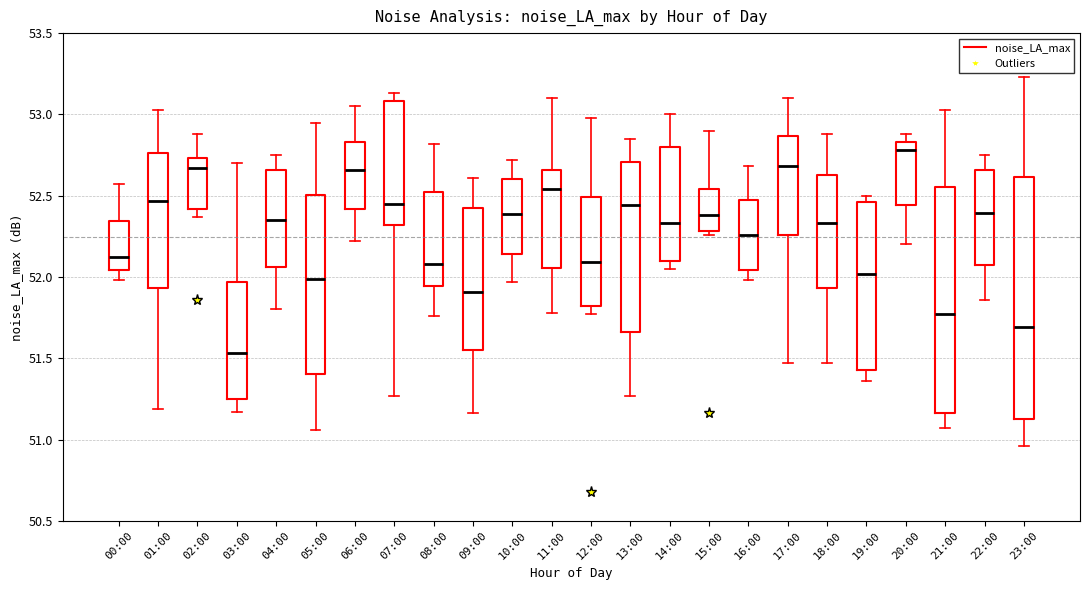

Reading left to right, read every box against the y-axis: the position of its median line, the range the box covers, and the ends of its whiskers. The values are not printed on the chart, so give them approximately, as read against the axis.

00:00: median 52.10, box 52.05 to 52.35, whiskers 52.00 to 52.55
01:00: median 52.45, box 51.95 to 52.75, whiskers 51.20 to 53.05
02:00: median 52.65, box 52.40 to 52.75, whiskers 52.35 to 52.90
03:00: median 51.55, box 51.25 to 51.95, whiskers 51.15 to 52.70
04:00: median 52.35, box 52.05 to 52.65, whiskers 51.80 to 52.75
05:00: median 52.00, box 51.40 to 52.50, whiskers 51.05 to 52.95
06:00: median 52.65, box 52.40 to 52.85, whiskers 52.20 to 53.05
07:00: median 52.45, box 52.30 to 53.10, whiskers 51.25 to 53.15
08:00: median 52.10, box 51.95 to 52.50, whiskers 51.75 to 52.80
09:00: median 51.90, box 51.55 to 52.45, whiskers 51.15 to 52.60
10:00: median 52.40, box 52.15 to 52.60, whiskers 51.95 to 52.70
11:00: median 52.55, box 52.05 to 52.65, whiskers 51.80 to 53.10
12:00: median 52.10, box 51.80 to 52.50, whiskers 51.75 to 53.00
13:00: median 52.45, box 51.65 to 52.70, whiskers 51.25 to 52.85
14:00: median 52.35, box 52.10 to 52.80, whiskers 52.05 to 53.00
15:00: median 52.40, box 52.30 to 52.55, whiskers 52.25 to 52.90
16:00: median 52.25, box 52.05 to 52.45, whiskers 52.00 to 52.70
17:00: median 52.70, box 52.25 to 52.85, whiskers 51.45 to 53.10
18:00: median 52.35, box 51.95 to 52.65, whiskers 51.45 to 52.90
19:00: median 52.00, box 51.45 to 52.45, whiskers 51.35 to 52.50
20:00: median 52.80, box 52.45 to 52.85, whiskers 52.20 to 52.90
21:00: median 51.80, box 51.15 to 52.55, whiskers 51.05 to 53.05
22:00: median 52.40, box 52.05 to 52.65, whiskers 51.85 to 52.75
23:00: median 51.70, box 51.15 to 52.60, whiskers 50.95 to 53.25